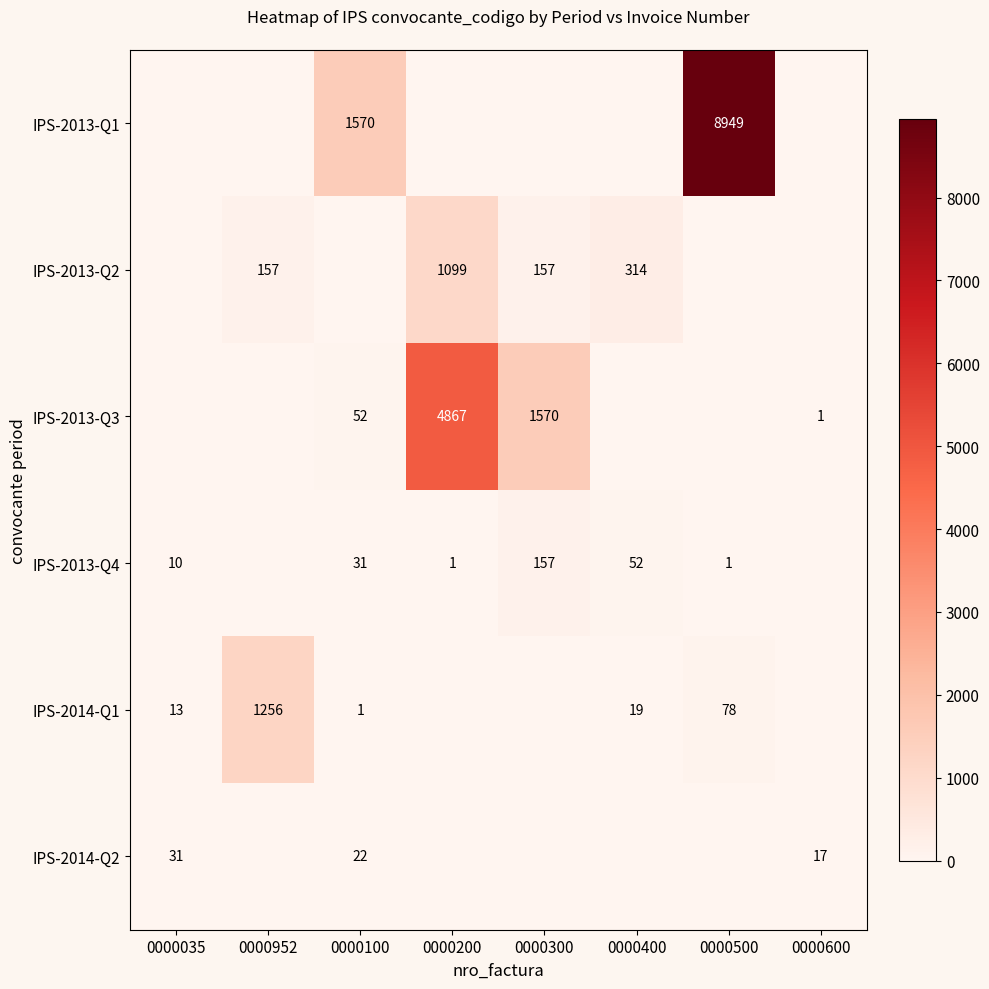

Is it true that IPS-2013-Q4 equals 73 at 0000400?

False